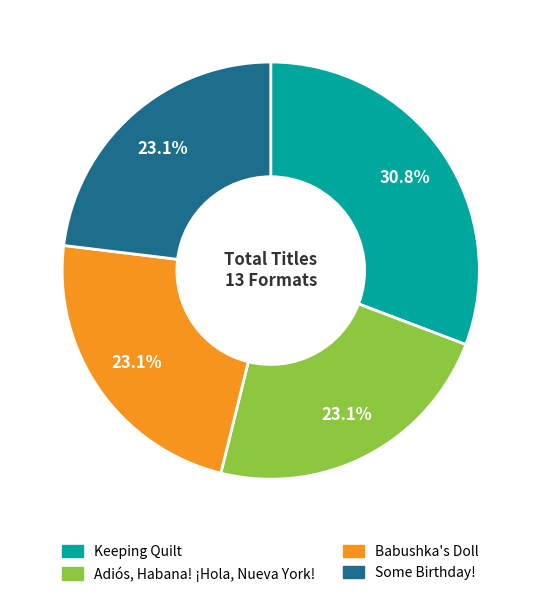

Approximately how many times larger is the value at Babushka's Doll compared to Some Birthday!?

1.0